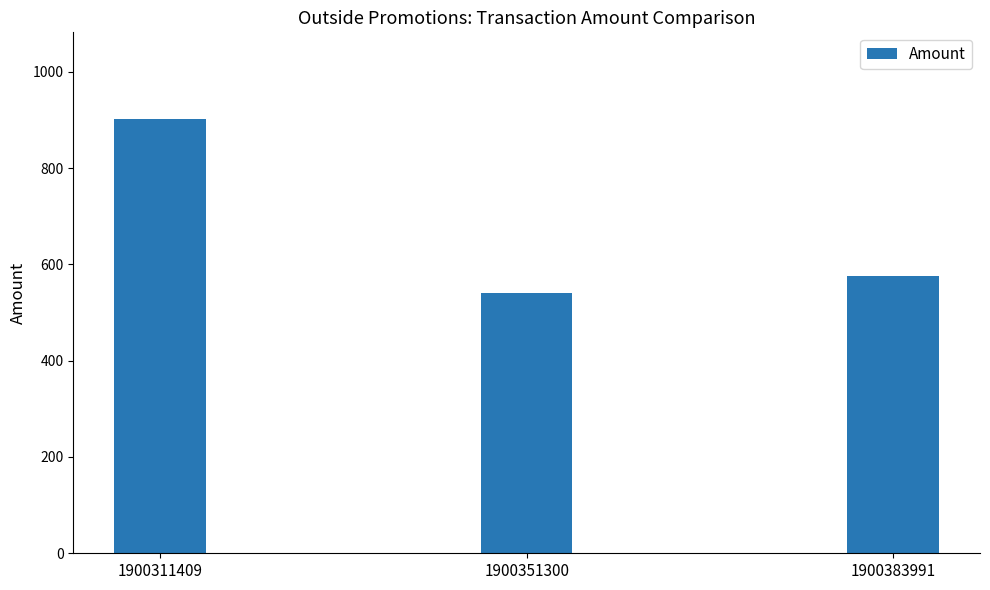

Reading left to right, extract all data points from this chart.

901.8	541.0	576.0